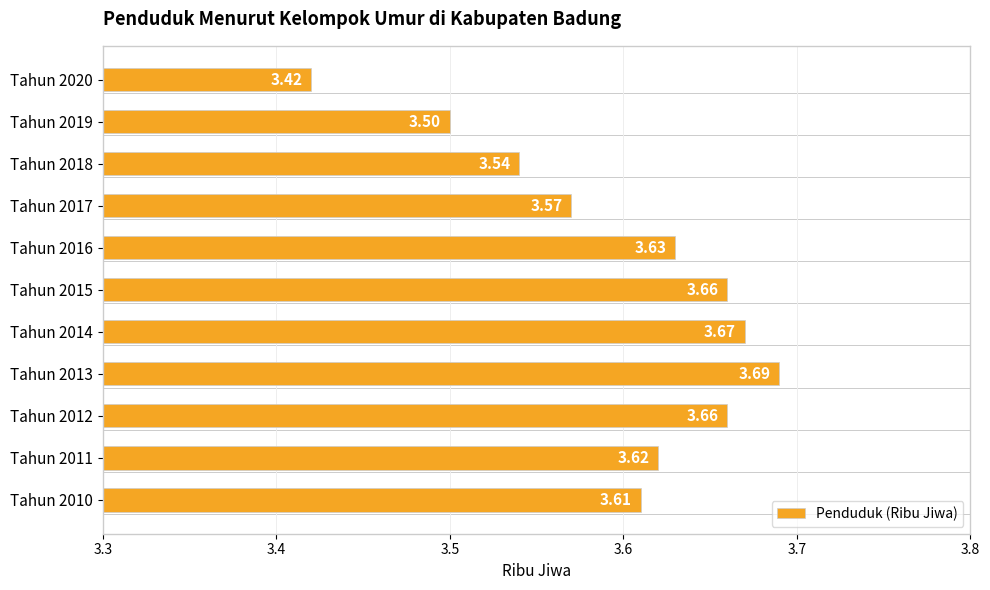

Between Tahun 2013 and Tahun 2018, which is larger?

Tahun 2013